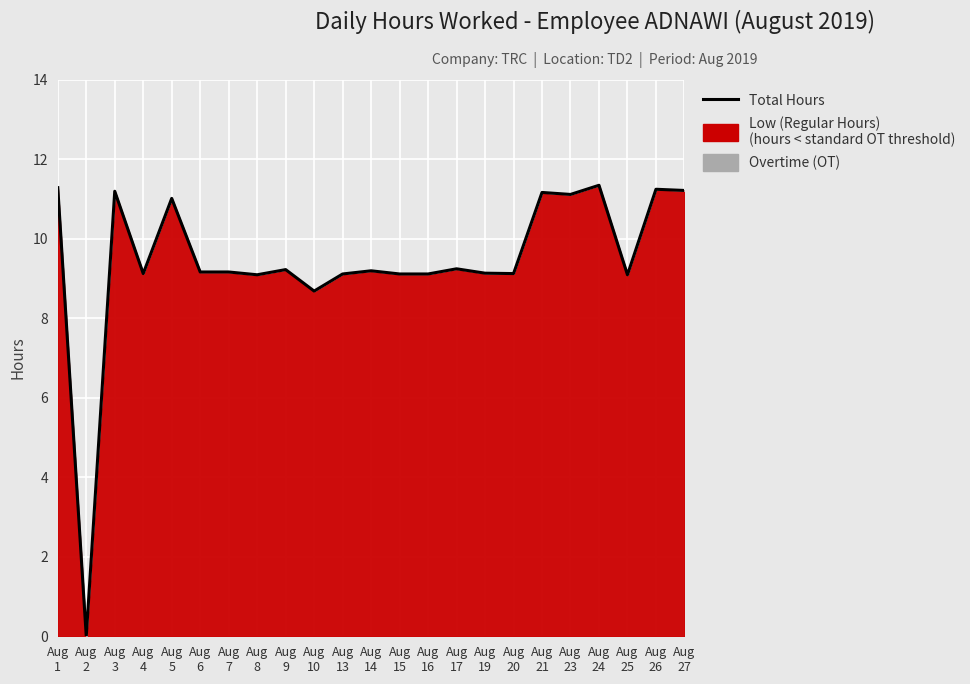

Between Aug
14 and Aug
5, which is larger?

Aug
5